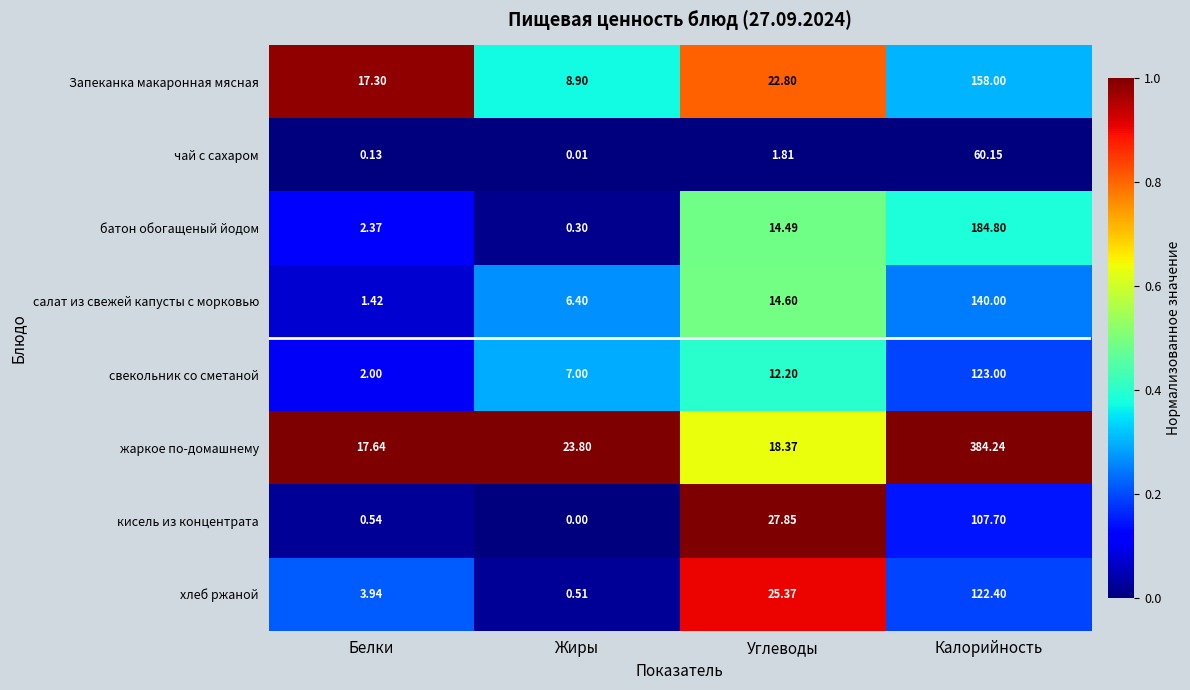

At Белки, list the series in order from smallest to largest.

чай с сахаром, кисель из концентрата, салат из свежей капусты с морковью, свекольник со сметаной, батон обогащеный йодом, хлеб ржаной, Запеканка макаронная мясная, жаркое по-домашнему